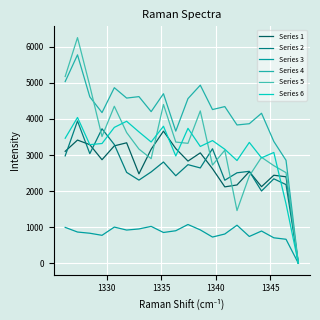

True or false: Series 3 and Series 6 intersect in this chart.

False